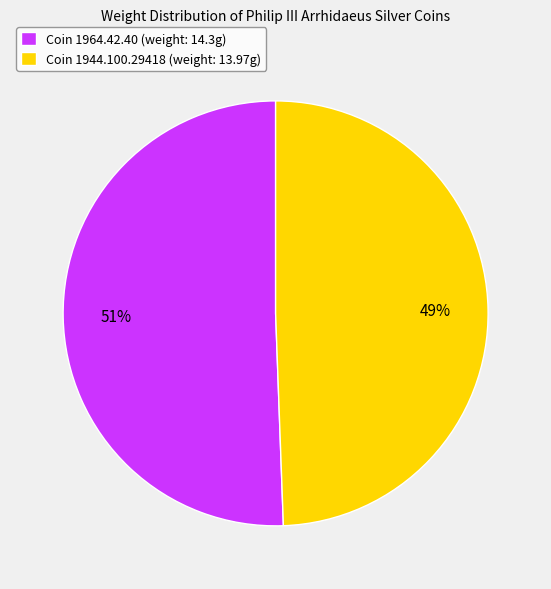

To the nearest percent, what is the average slice percentage?

50%